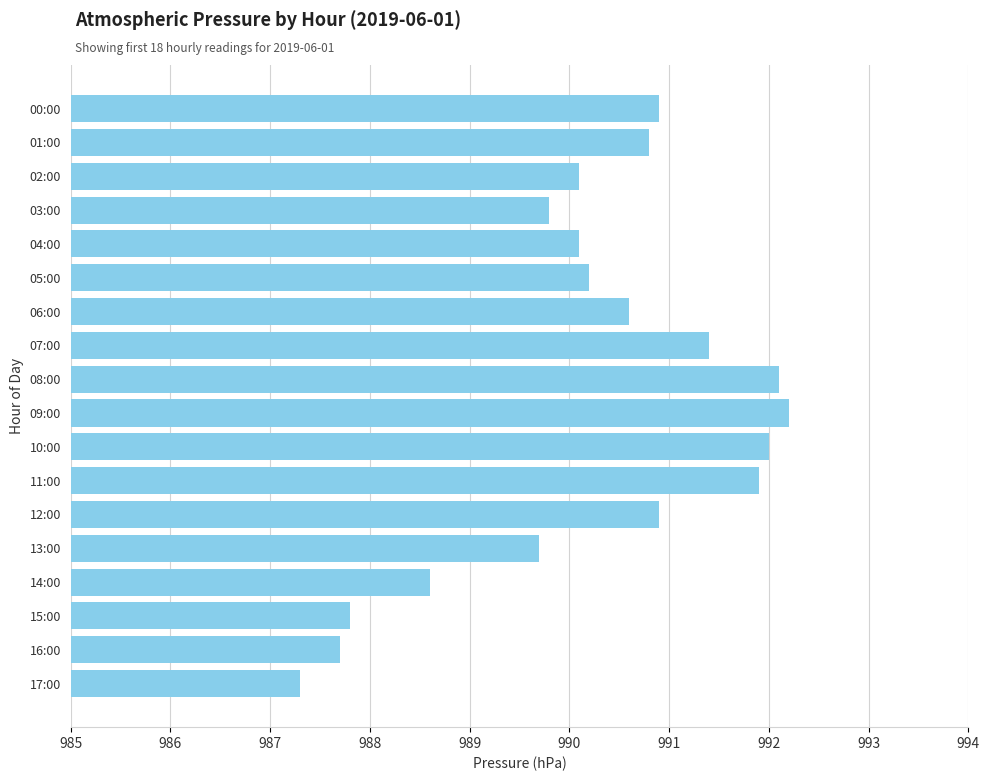

Between 09:00 and 00:00, which is larger?

09:00